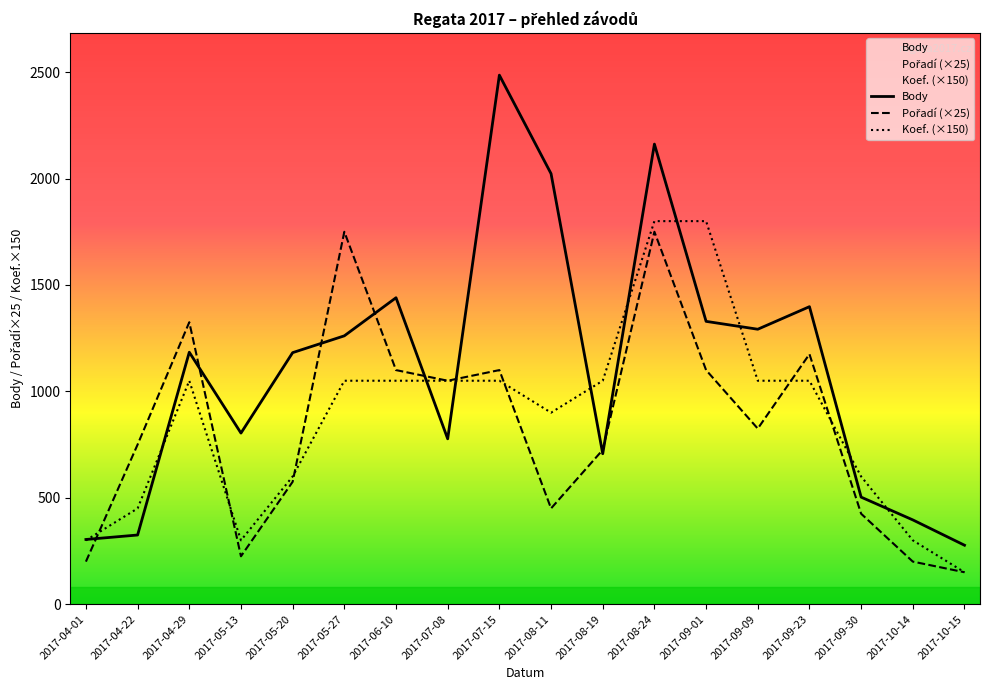

Which series has the largest range (max minus min)?

Body